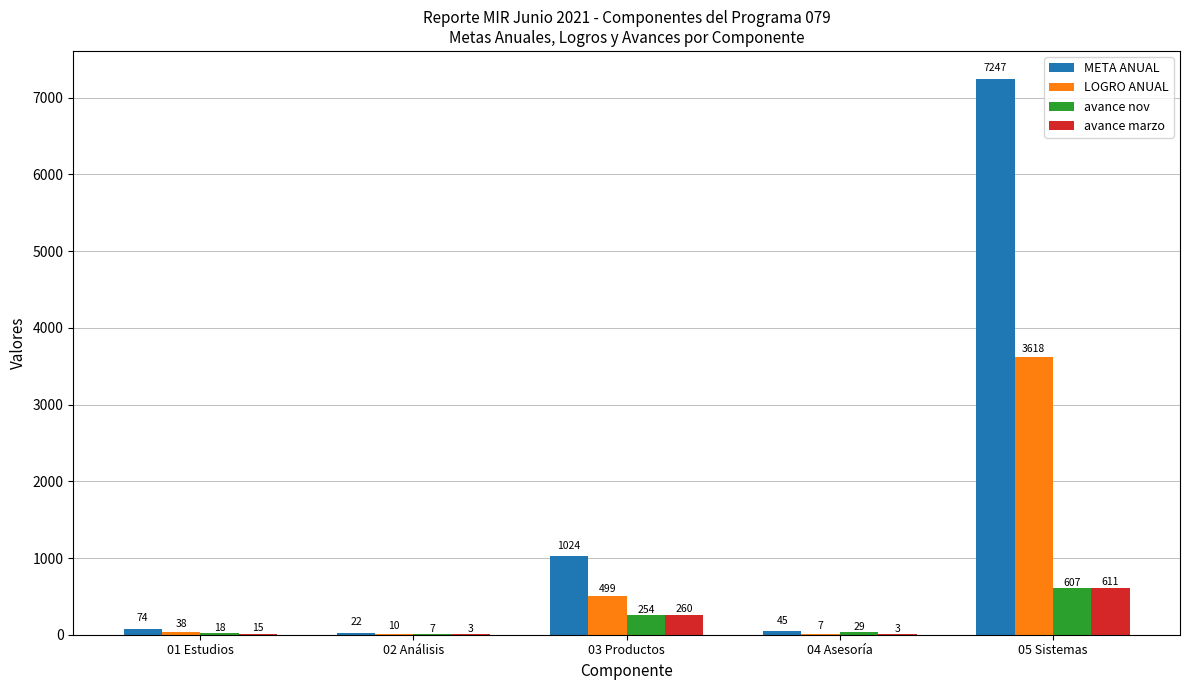

Count the number of categories in the chart.

5